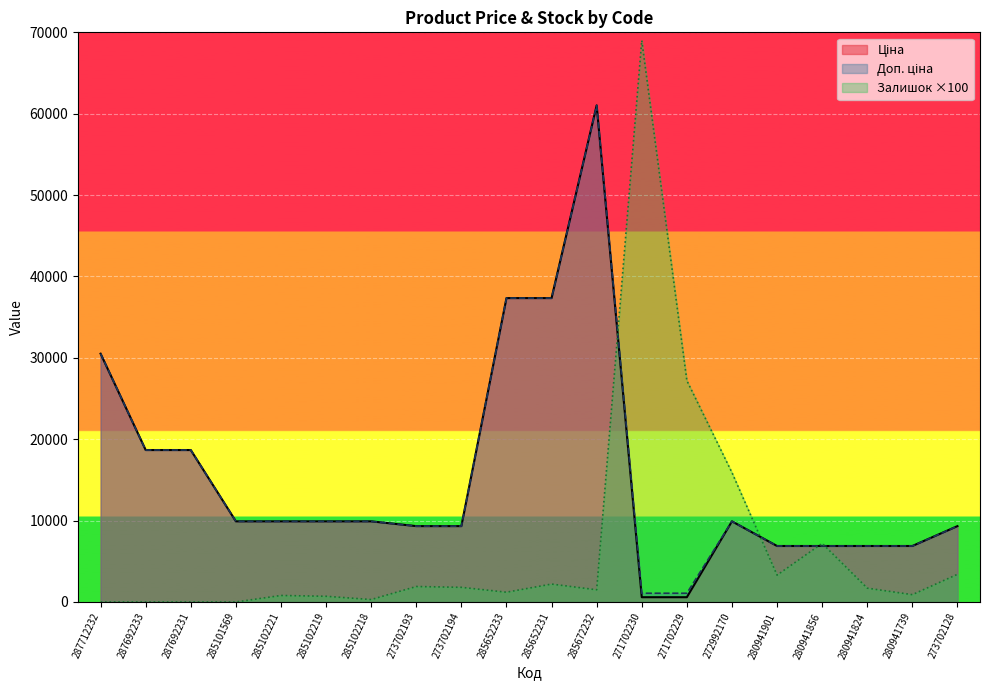

True or false: Ціна and Доп. ціна intersect in this chart.

False